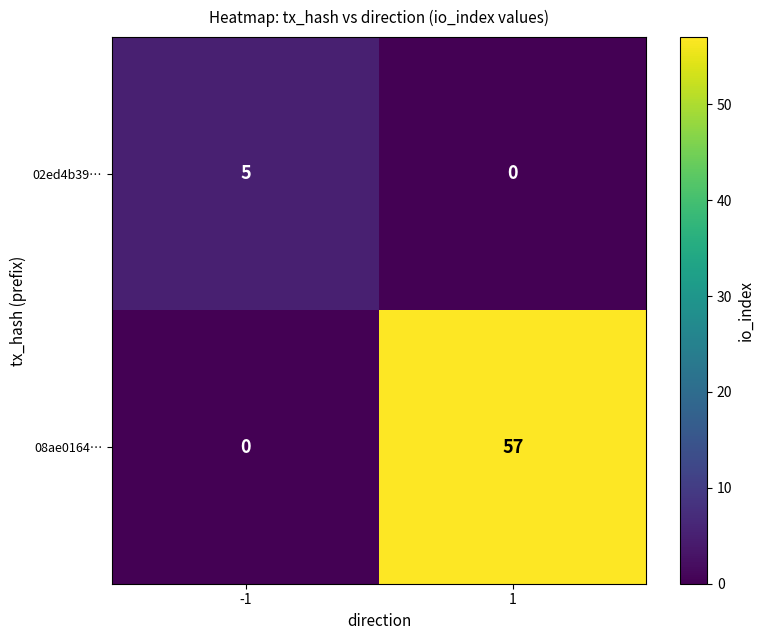

At which category is the sum across all series the highest?

1